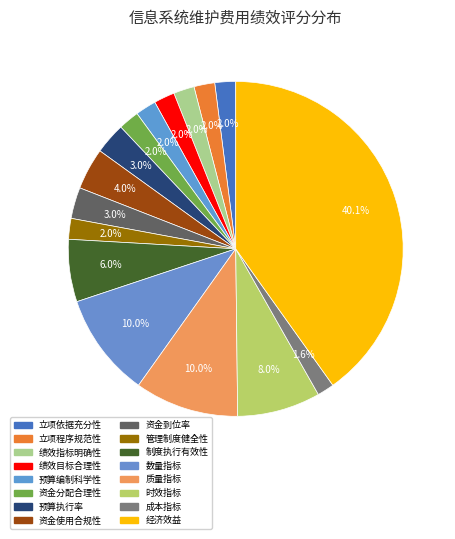

How many segments does this pie chart have?

16